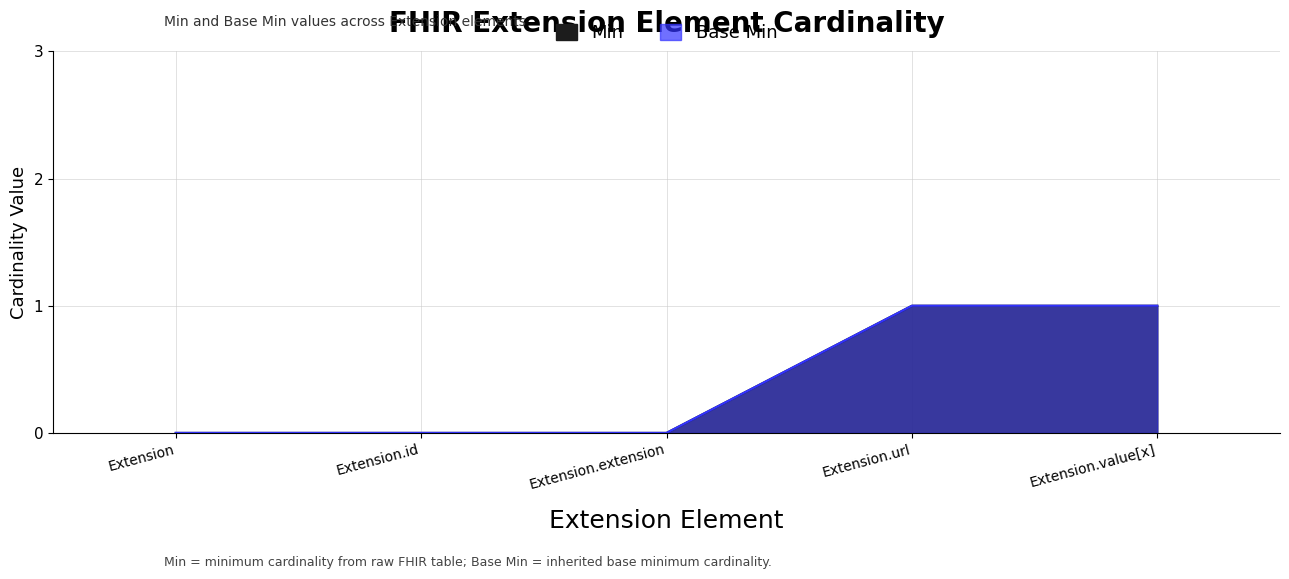

True or false: Min has more than 0 points higher than both neighbors.

False